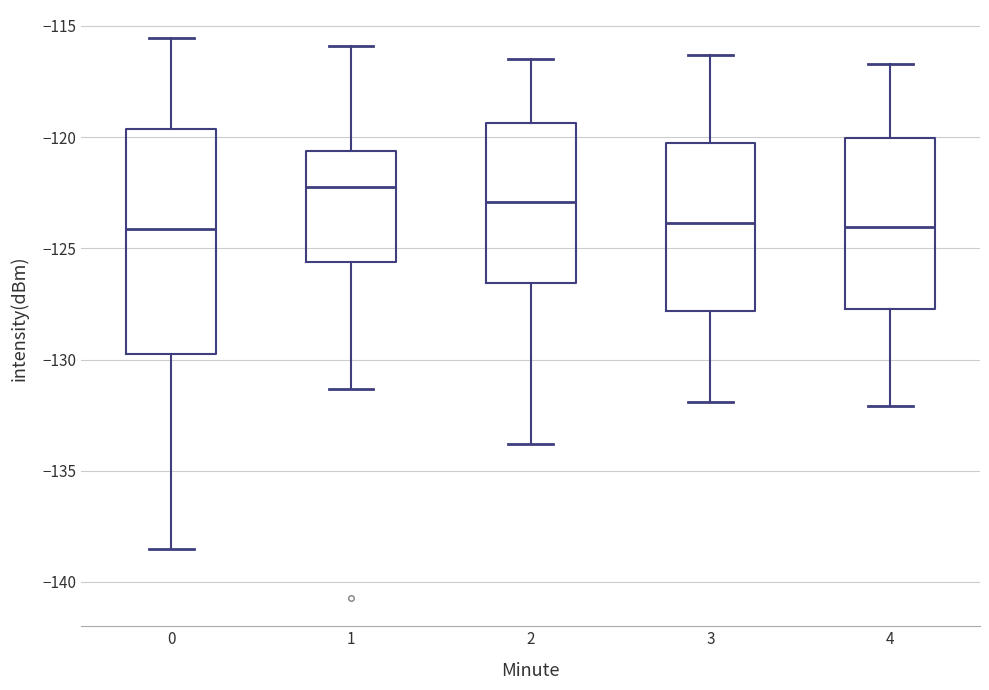

Where does the upper whisker of the box at x = 2 end on the y-axis? The values are not printed on the chart, so give them approximately, as read against the axis.

-116.5